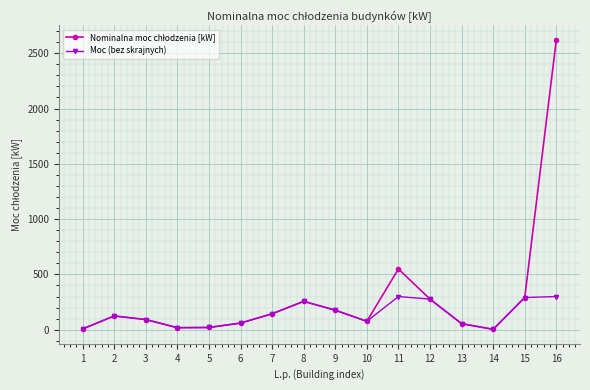

What is the highest value of the Moc (bez skrajnych) series?

300.0